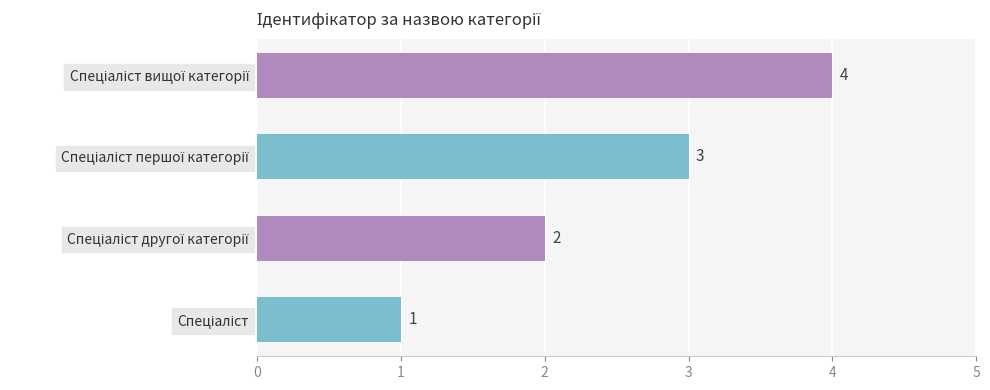

What is the greatest value displayed?

4